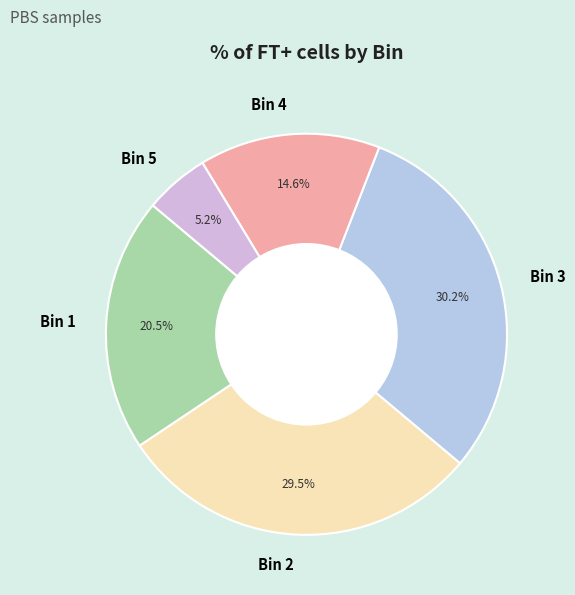

Approximately how many times larger is the value at Bin 2 compared to Bin 4?

2.0